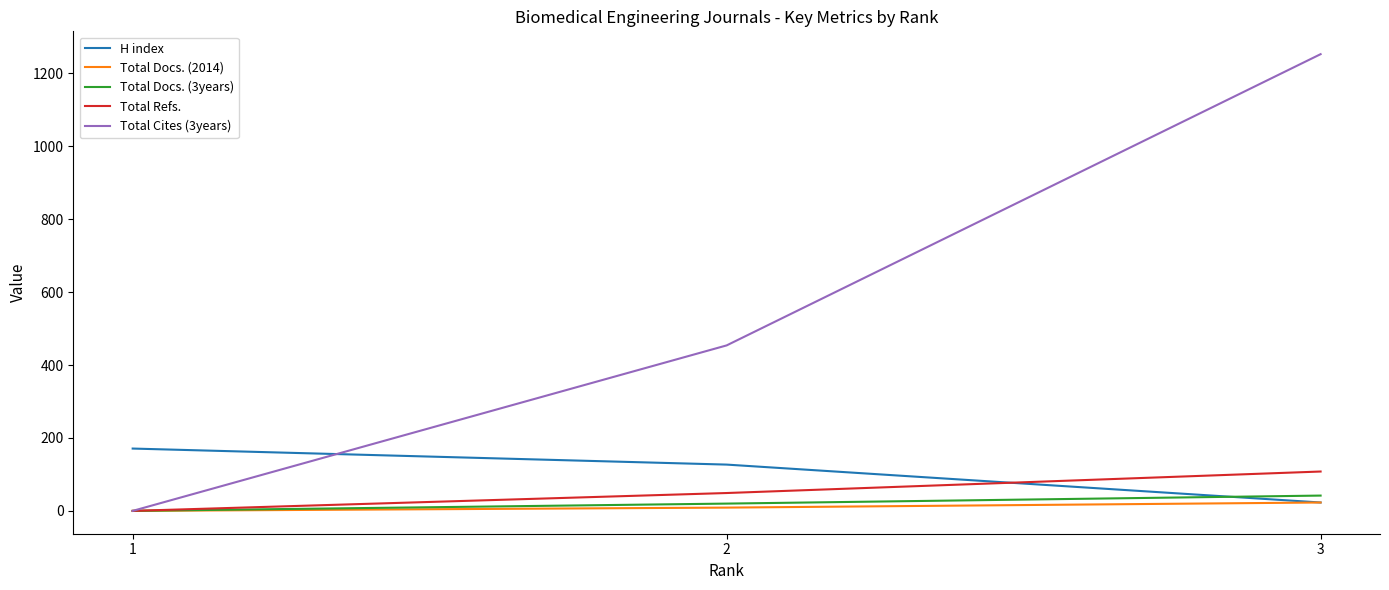

List the labels in order of Total Refs. value, largest first.

3, 2, 1